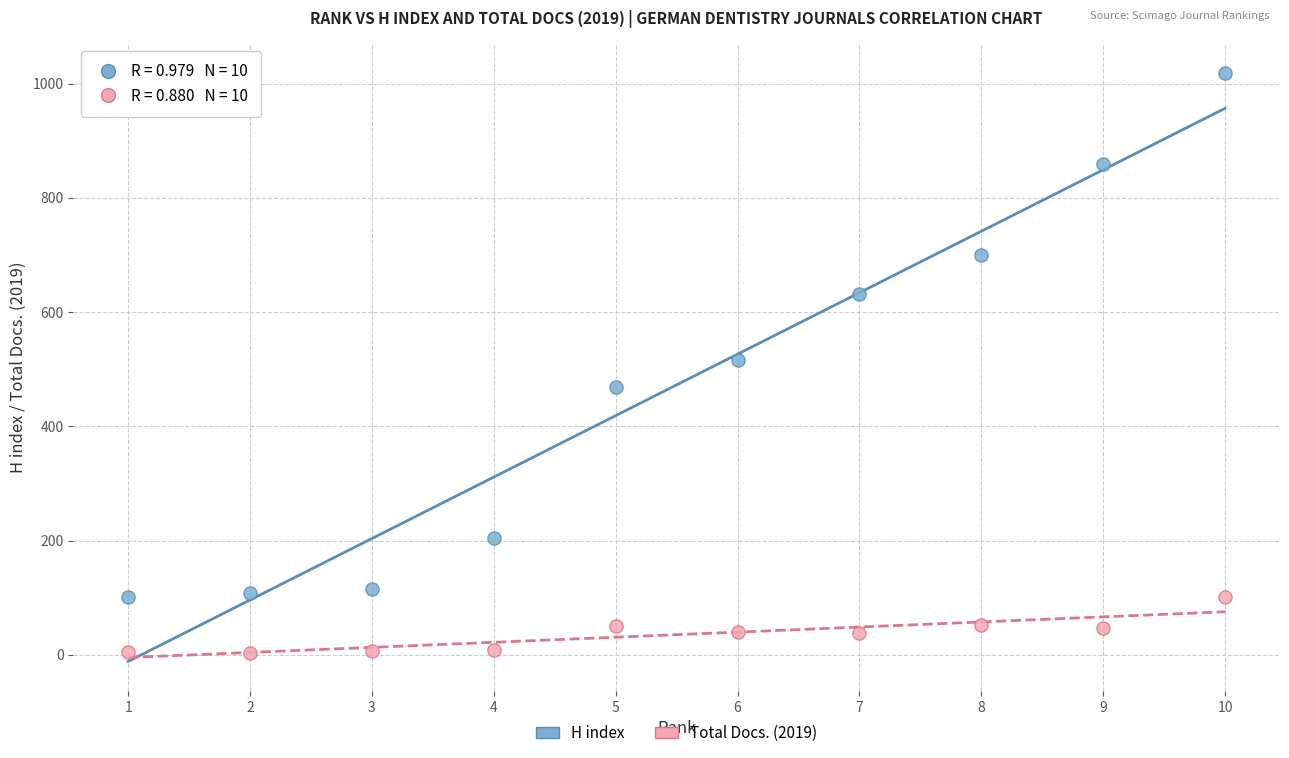

What are all the series names shown in the legend?

H index, Total Docs. (2019)